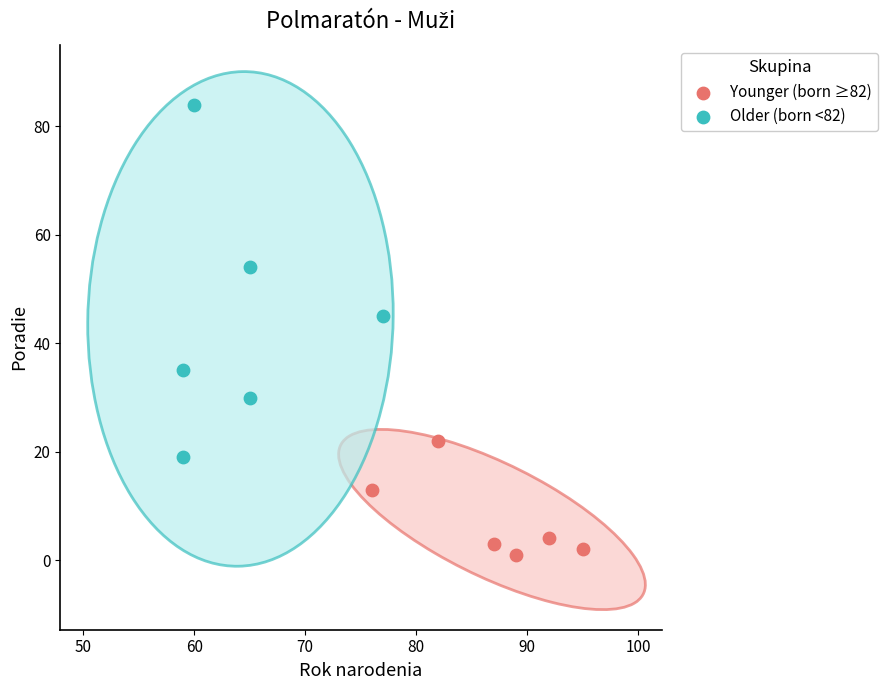

Which series contains the highest Y value?

Older (born <82)